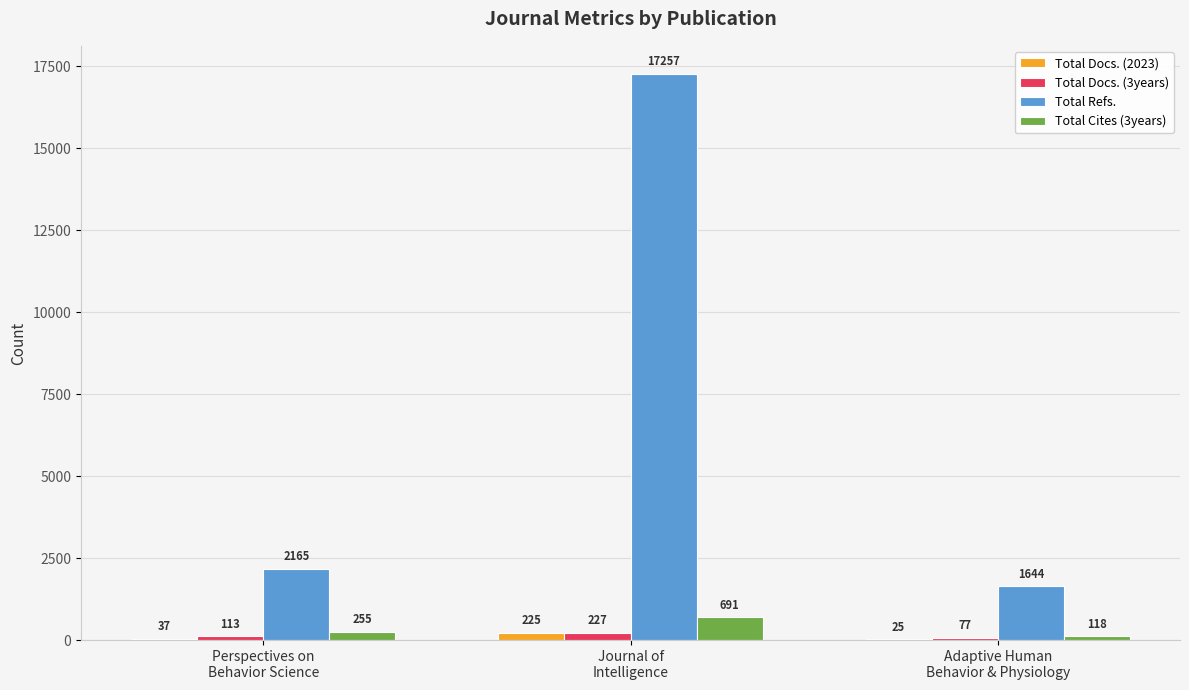

Reading left to right, extract all data points from this chart.

Total Docs. (2023): 37	225	25
Total Docs. (3years): 113	227	77
Total Refs.: 2165	17257	1644
Total Cites (3years): 255	691	118